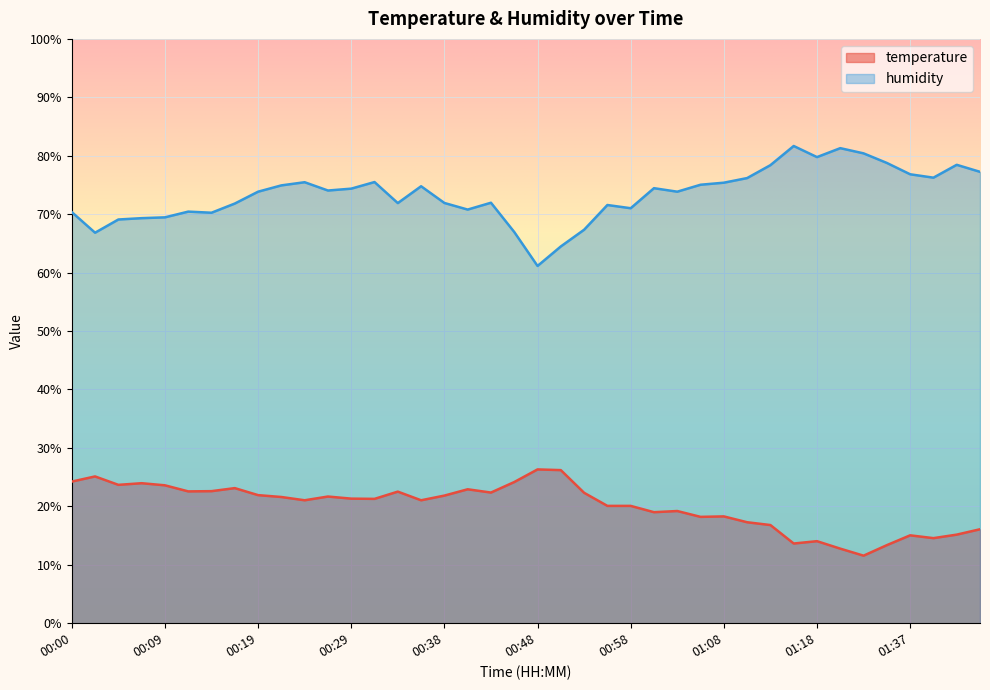

What position from the left is 00:16?

8